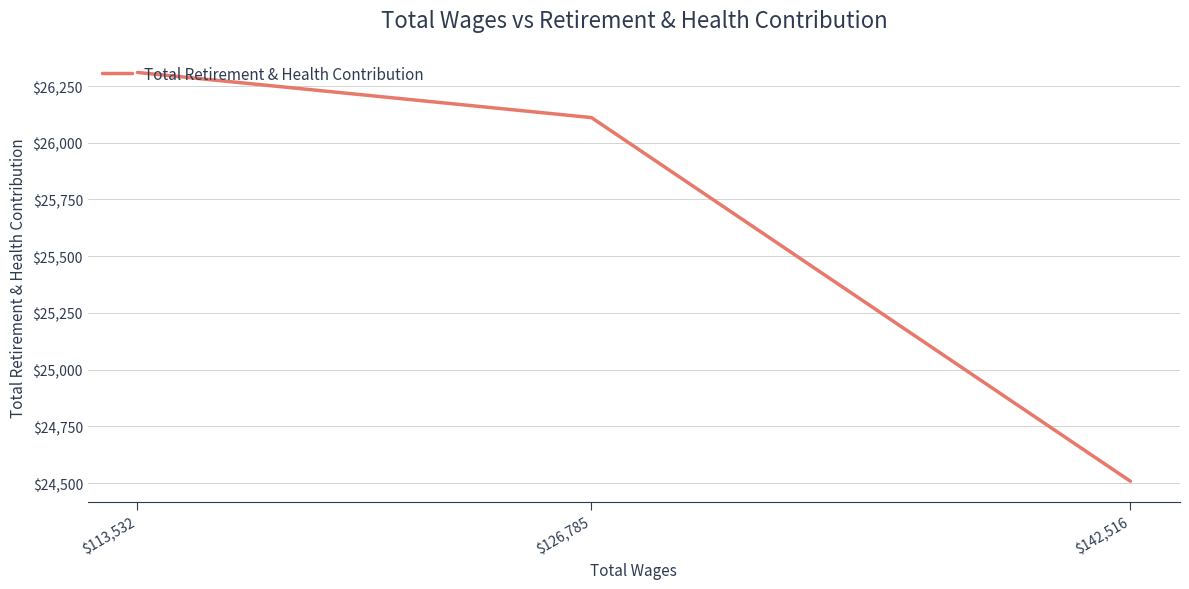

What is the difference between the maximum and minimum values?

1802